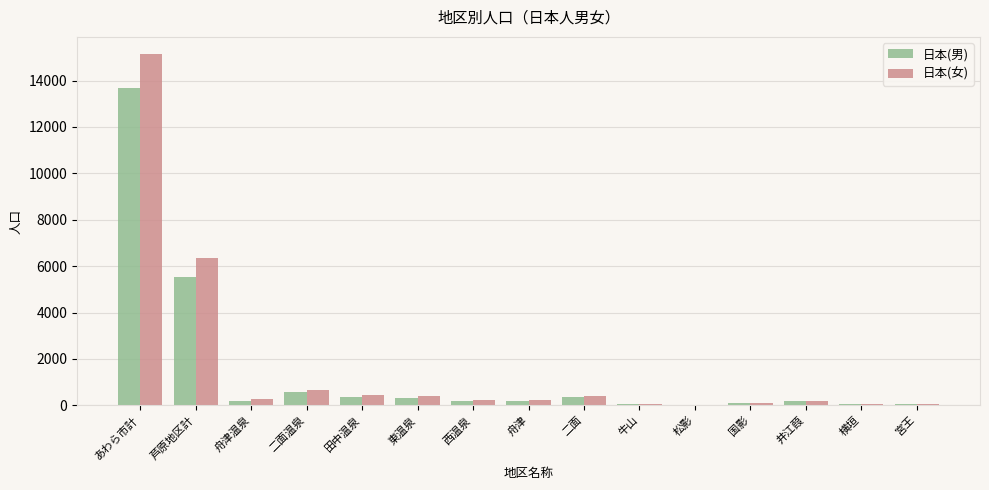

Is it true that 日本(男) equals 55 at 宮王?

True